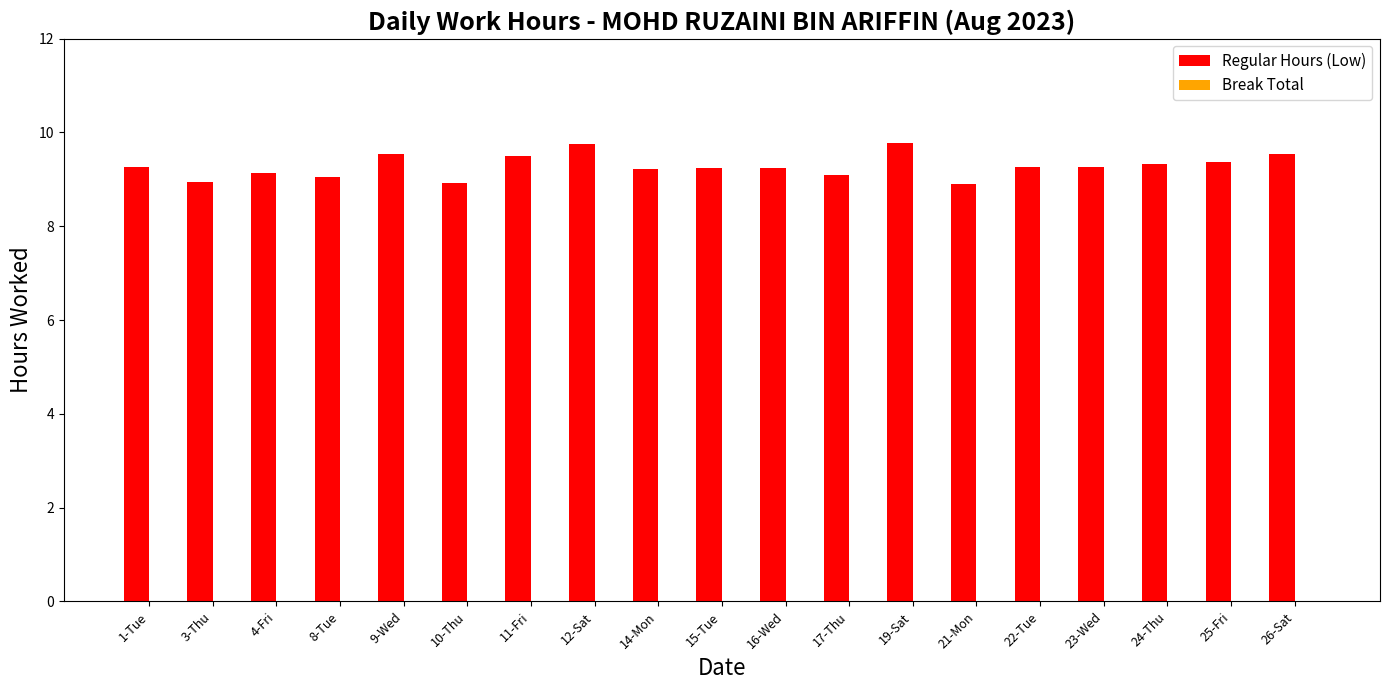

Between 17-Thu and 15-Tue, which is larger?

15-Tue